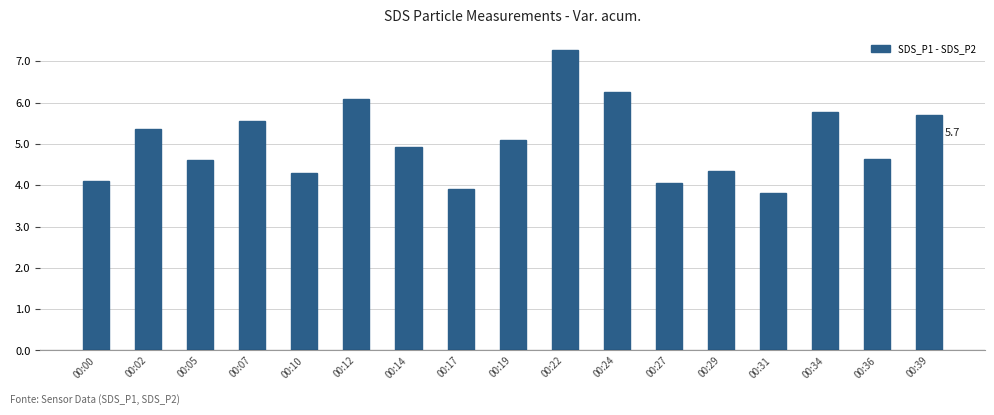

How many bars are there in total?

17